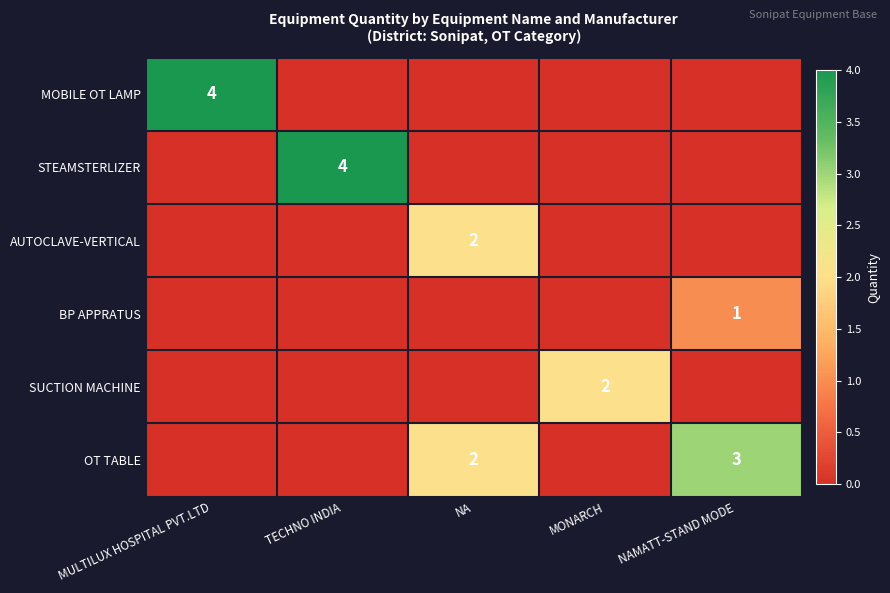

What is the total value across all series at MULTILUX HOSPITAL PVT.LTD?

4